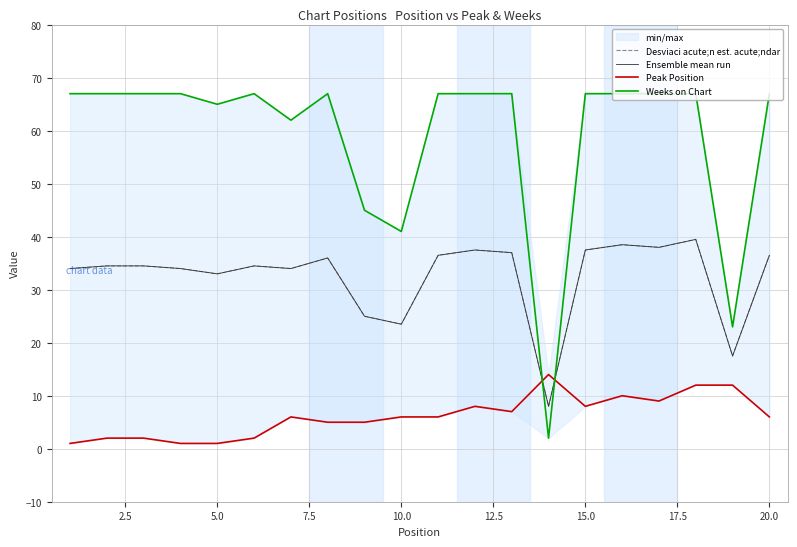

True or false: Peak Position and Weeks on Chart cross at least once.

True